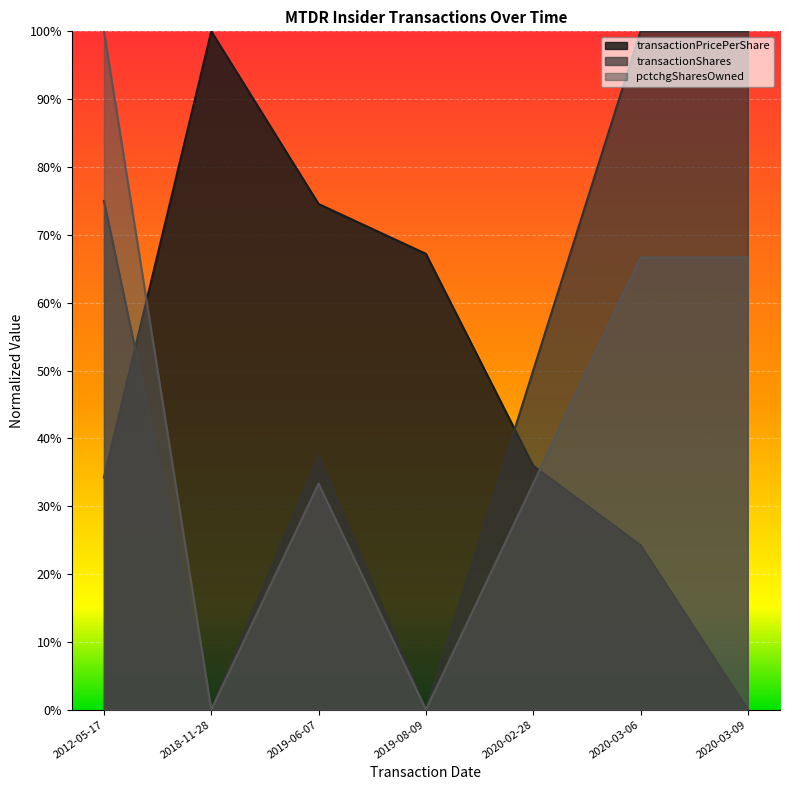

What is the spread (max minus min) of values at 2020-03-06?

0.8